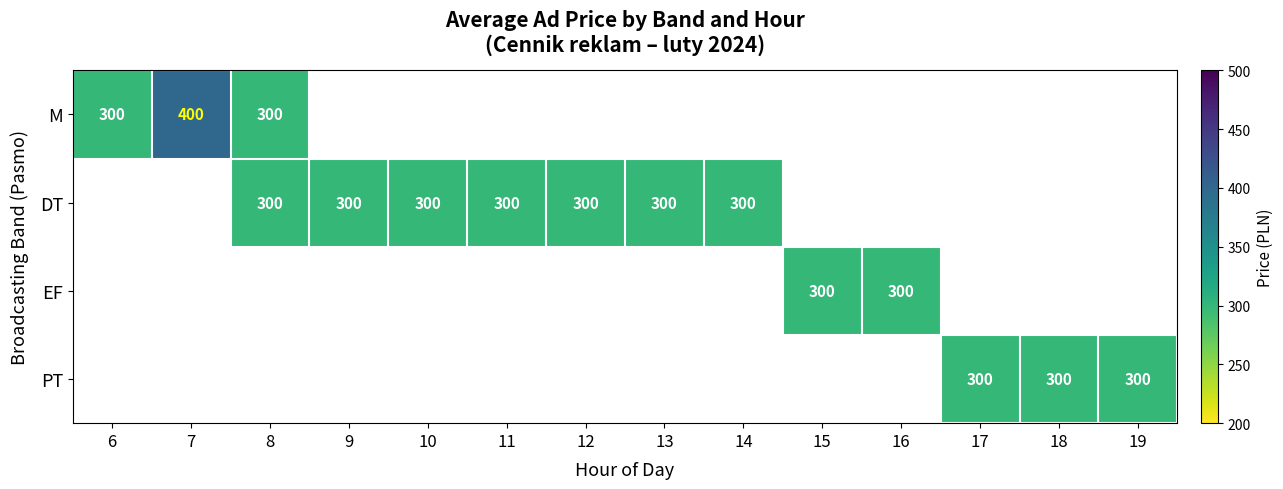

List the series in order of their peak value, highest first.

M, DT, EF, PT